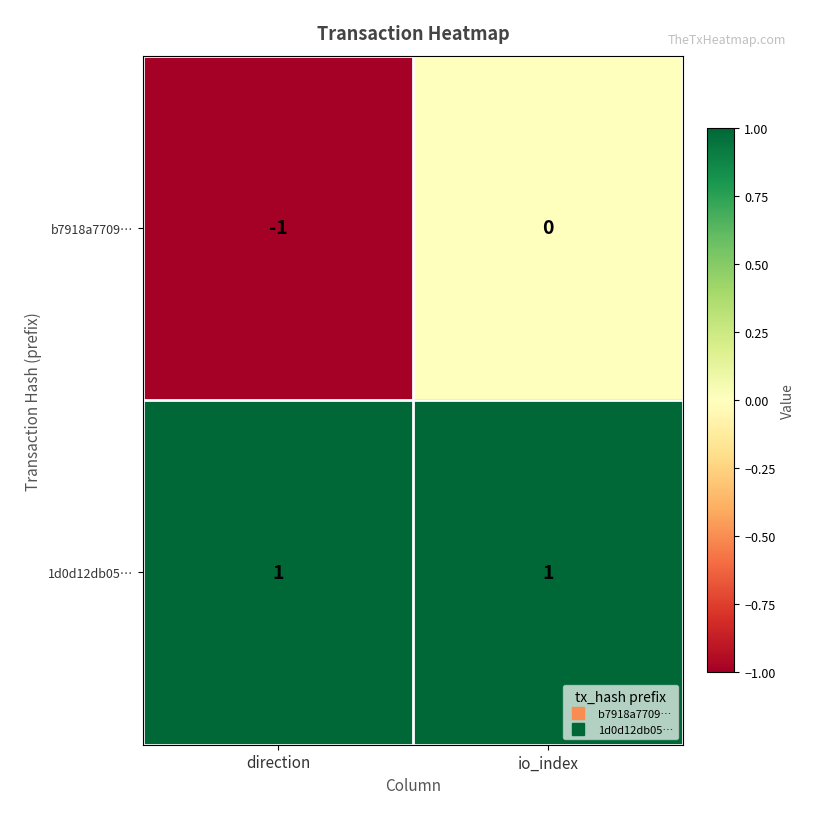

Is the value of b7918a7709… at io_index greater than the value of 1d0d12db05… at direction?

No